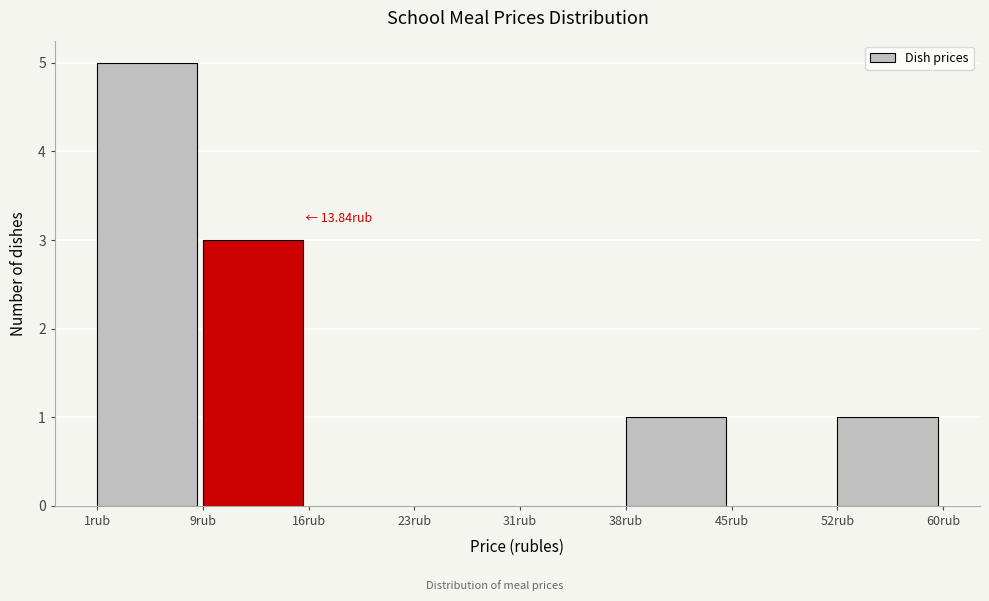

Reading left to right, transcribe all the data shown in this chart.

1rub=5	9rub=3	16rub=0	23rub=0	31rub=0	38rub=1	45rub=0	52rub=1